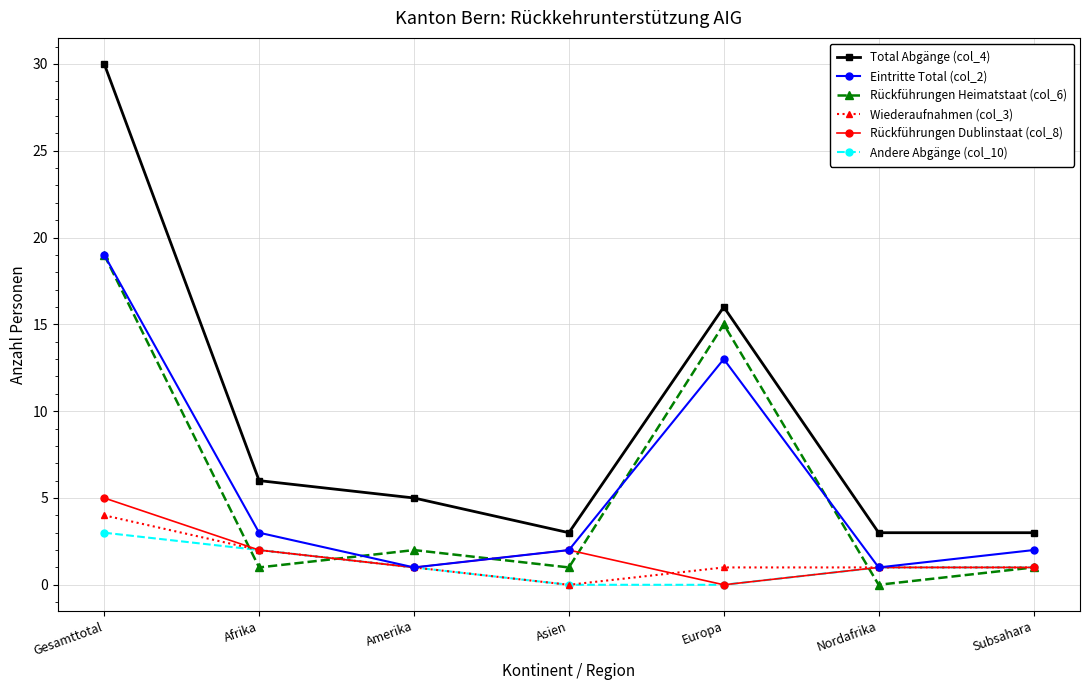

How many positive values does the Rückführungen Heimatstaat (col_6) series have?

6